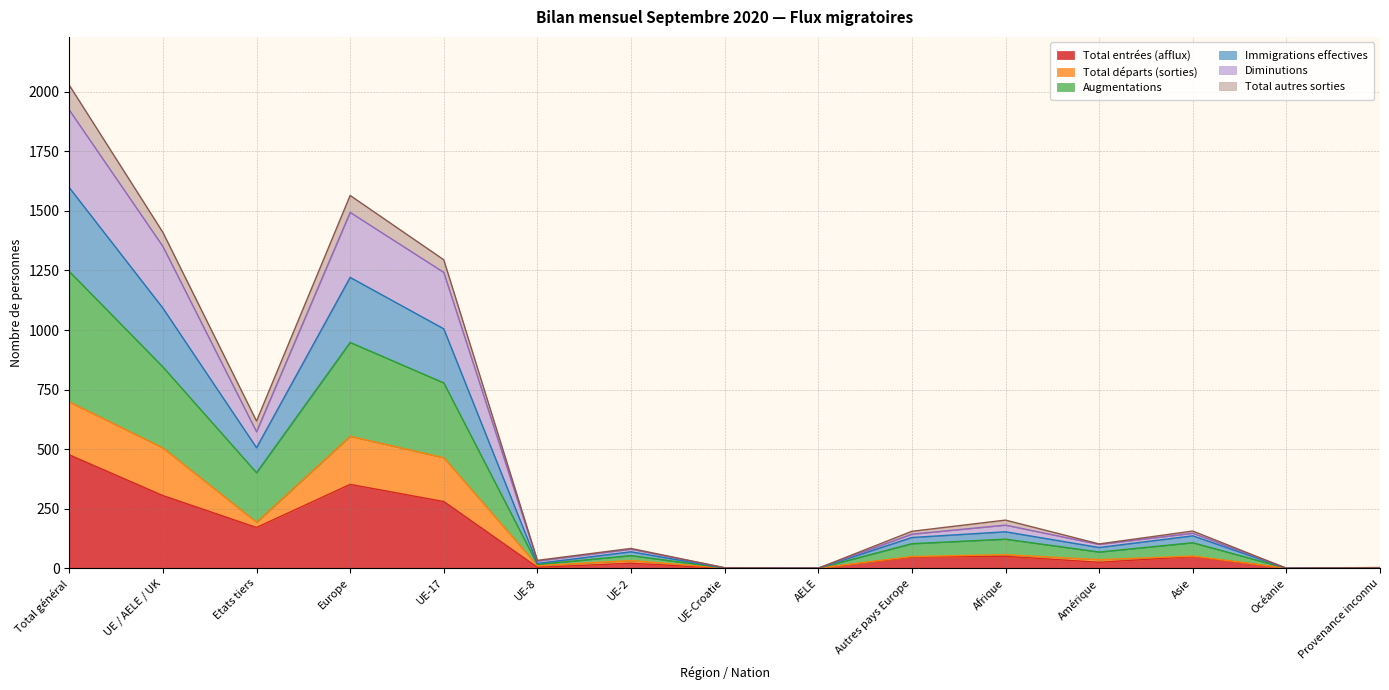

True or false: Augmentations and Total autres sorties intersect in this chart.

False